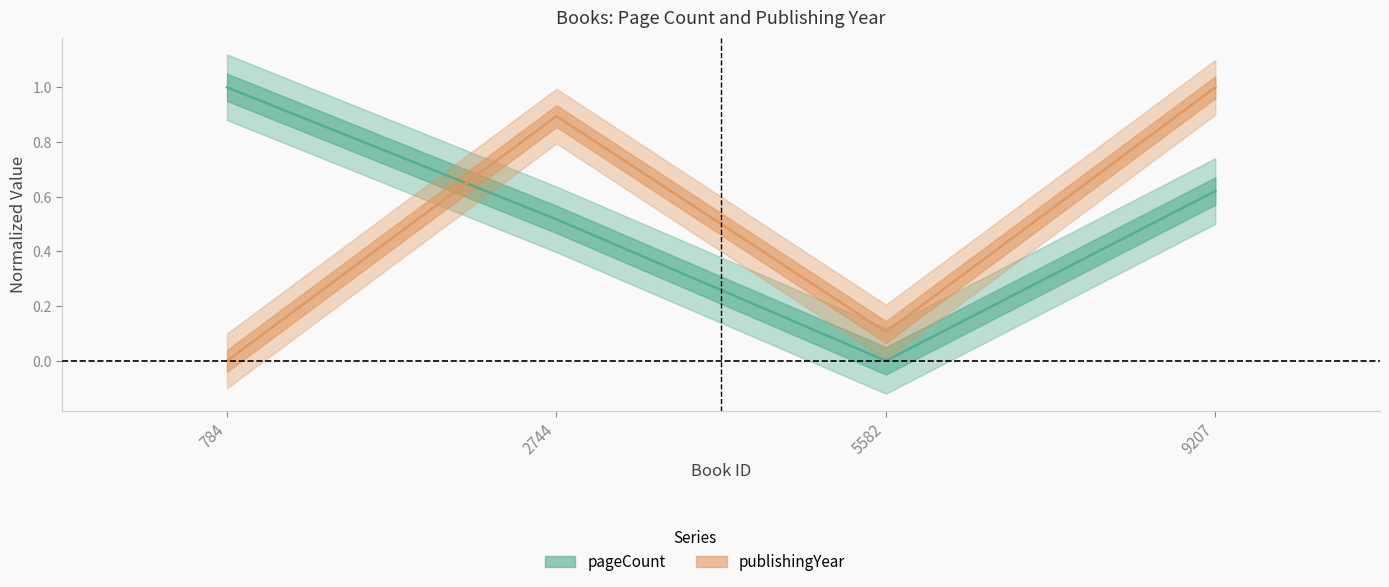

The value of publishingYear at 2744 is 0.9. True or false?

True